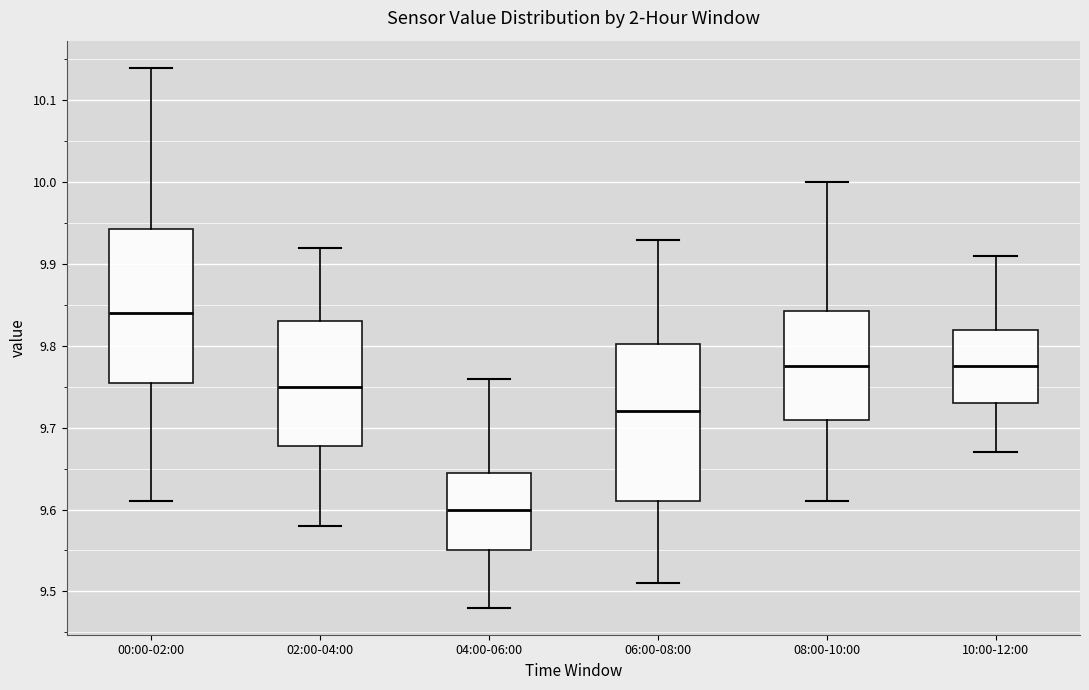

Reading left to right, transcribe this box plot: for each box, give where its median line is, the range the box spans, and where its two whiskers end, as read against the y-axis. The values are not printed on the chart, so give them approximately, as read against the axis.

00:00-02:00: median 9.84, box 9.76 to 9.94, whiskers 9.61 to 10.14
02:00-04:00: median 9.75, box 9.68 to 9.83, whiskers 9.58 to 9.92
04:00-06:00: median 9.60, box 9.55 to 9.65, whiskers 9.48 to 9.76
06:00-08:00: median 9.72, box 9.61 to 9.80, whiskers 9.51 to 9.93
08:00-10:00: median 9.78, box 9.71 to 9.84, whiskers 9.61 to 10.00
10:00-12:00: median 9.78, box 9.73 to 9.82, whiskers 9.67 to 9.91